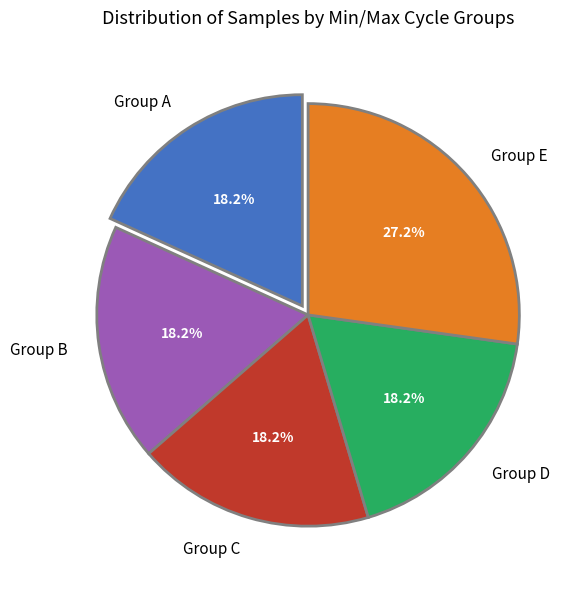

Count the number of slices in the pie.

5